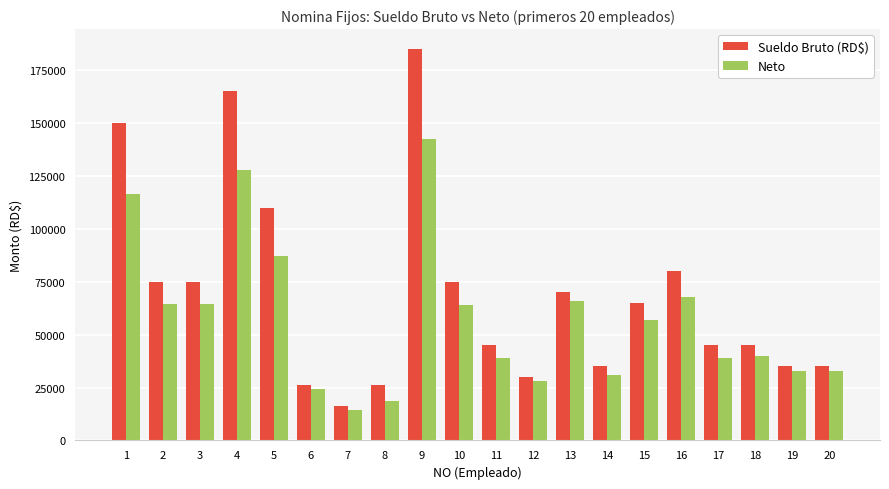

Are the bars horizontal?

No